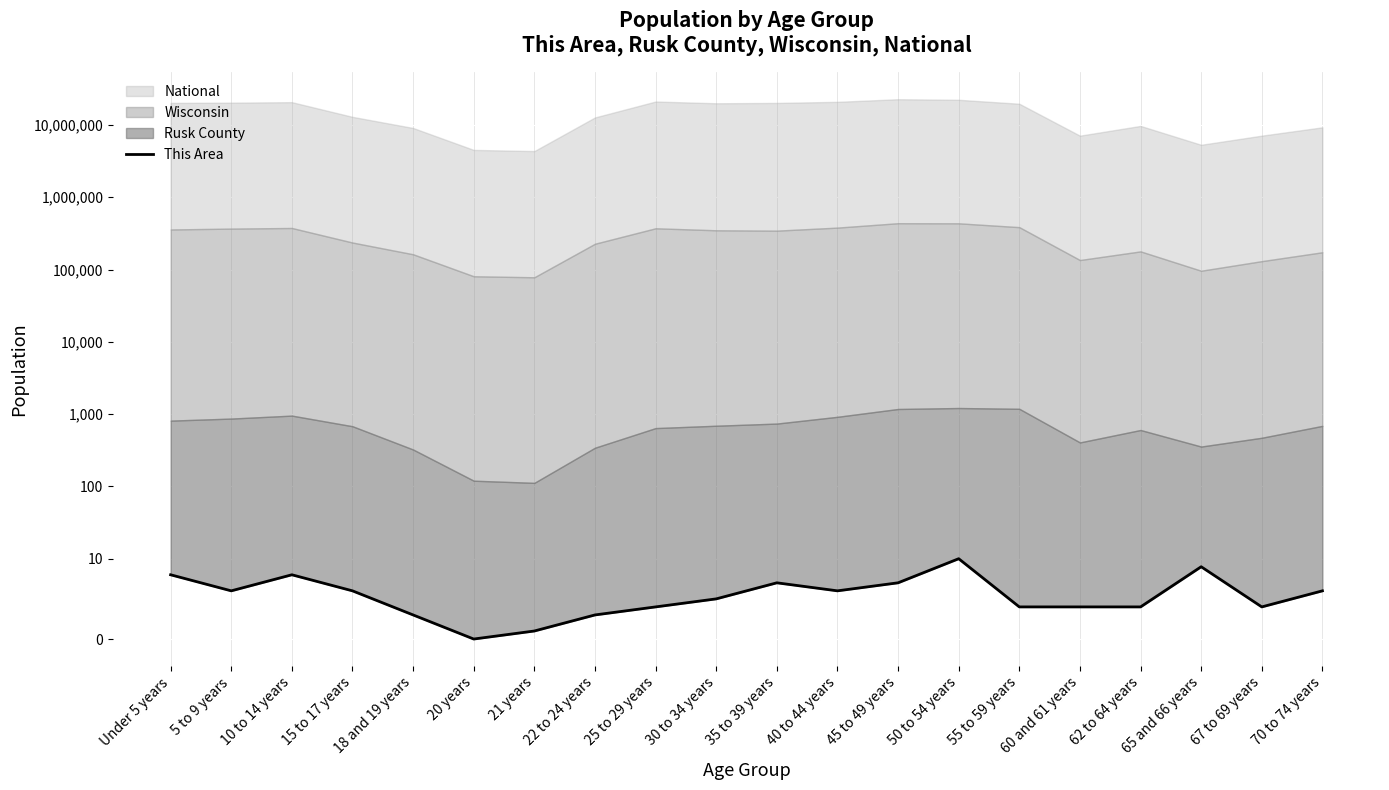

How many lines are shown in the chart?

1